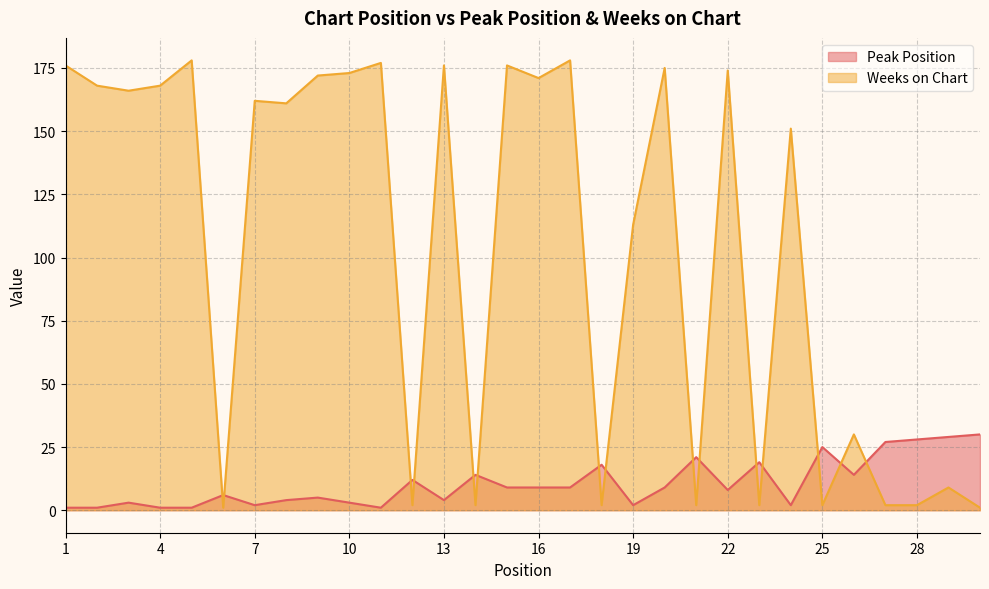

What is the total value across all series at 20?

184